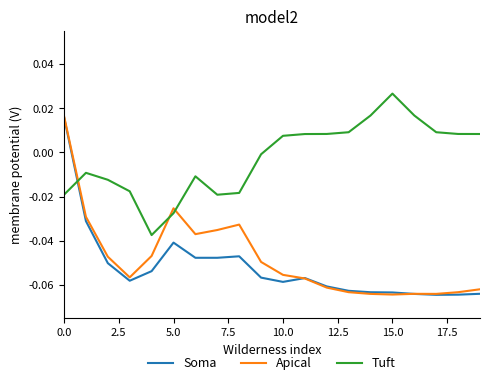

True or false: Apical and Tuft cross at least once.

True